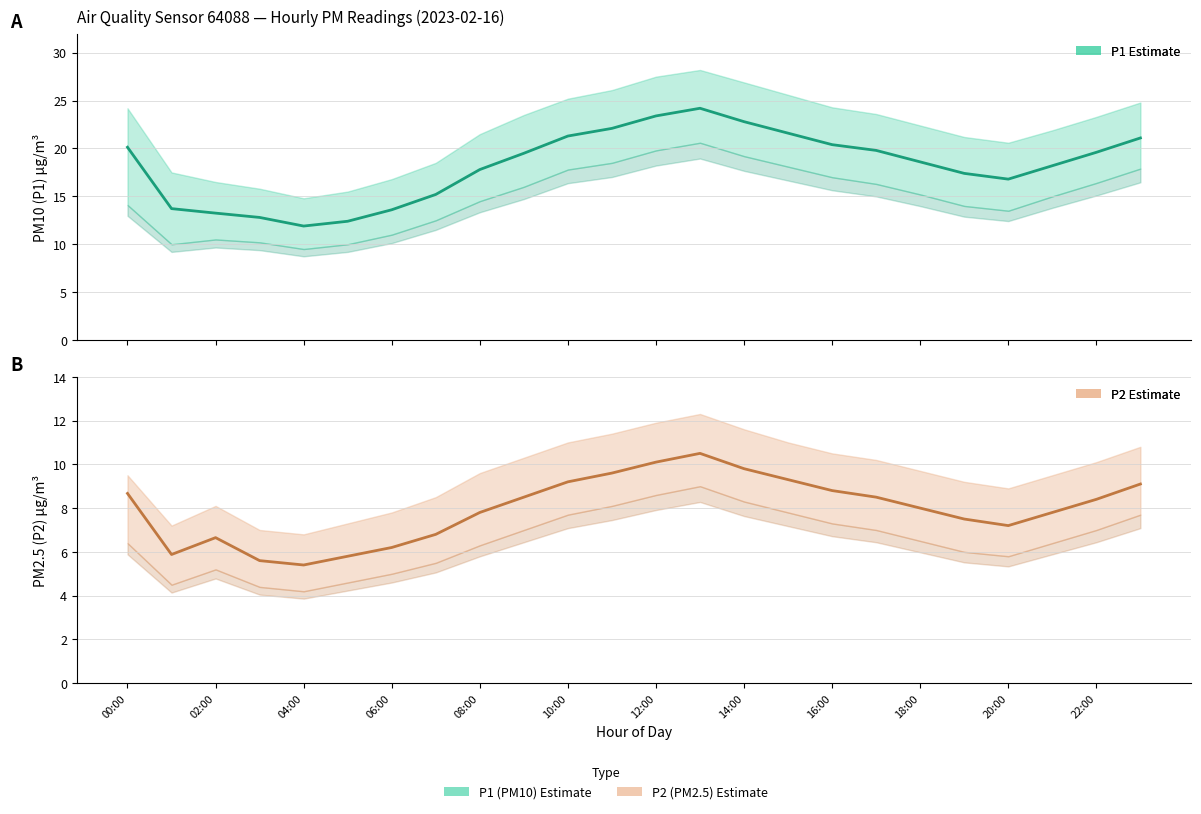

Rank the series by their maximum value, from lowest to highest.

P2, P1